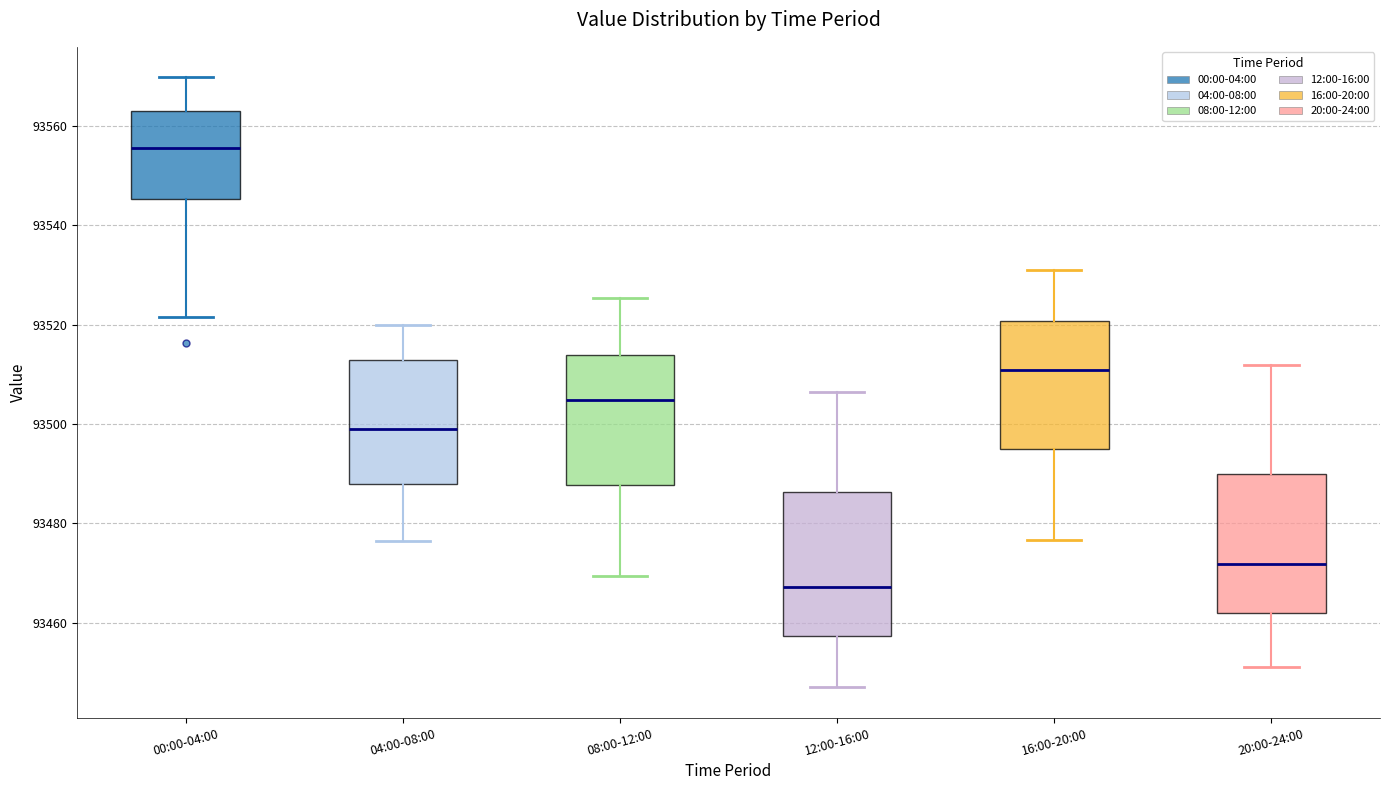

Where is the upper edge of the box for 00:00-04:00 on the y-axis? The values are not printed on the chart, so give them approximately, as read against the axis.

93564